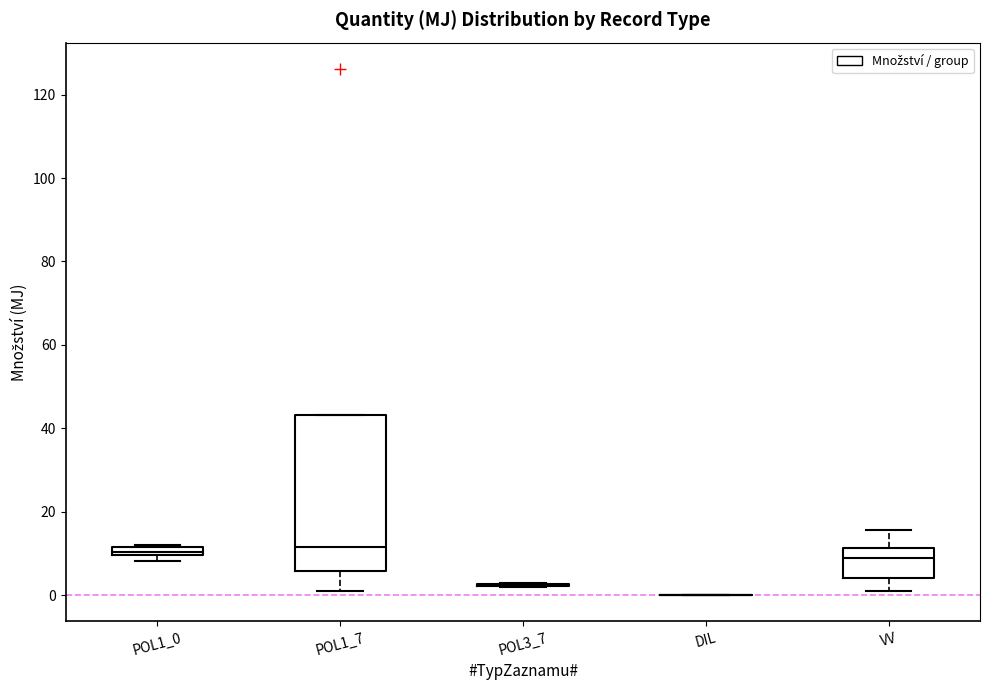

Where does the median line of the box for VV sit on the y-axis? The values are not printed on the chart, so give them approximately, as read against the axis.

8